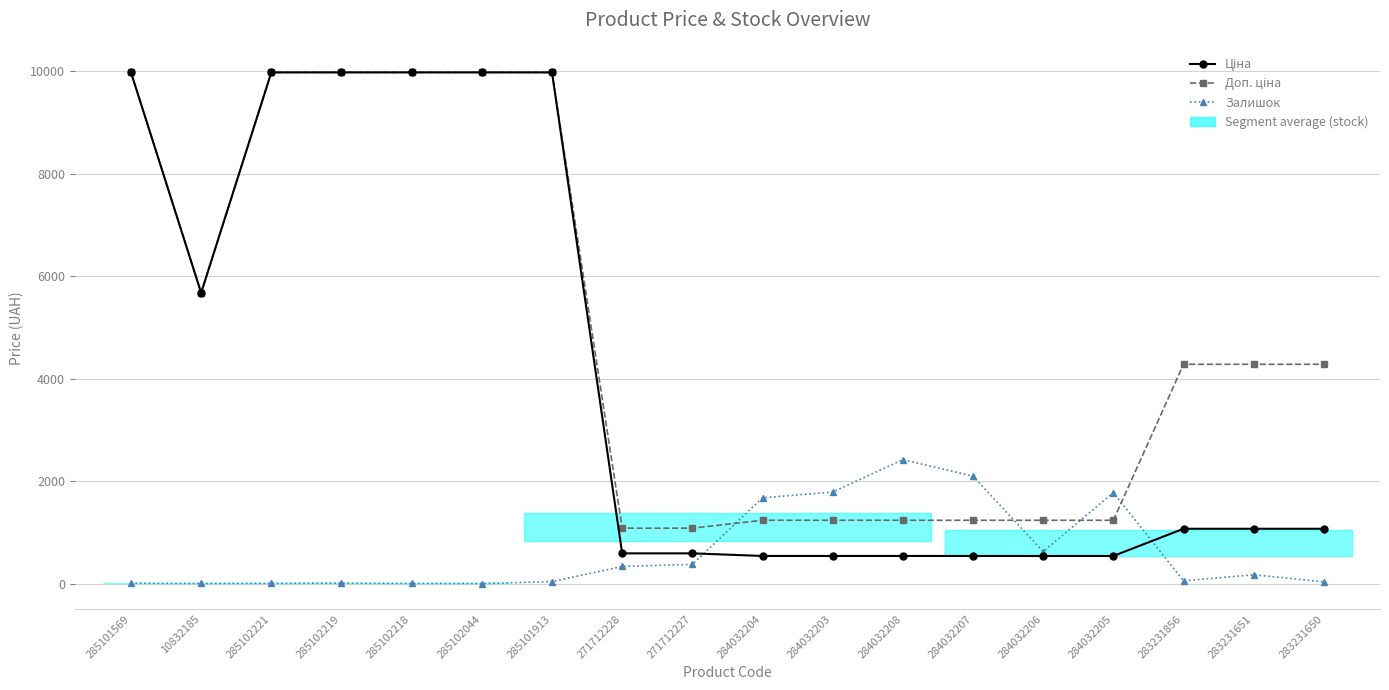

What is the label of the 7th point from the right?

284032208